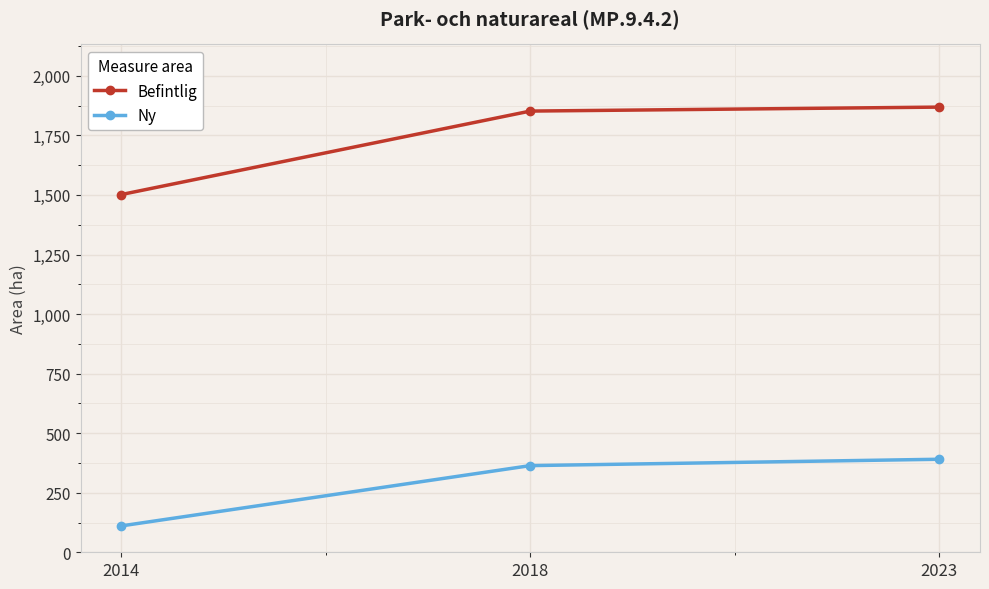

At which category is the sum across all series the highest?

2023